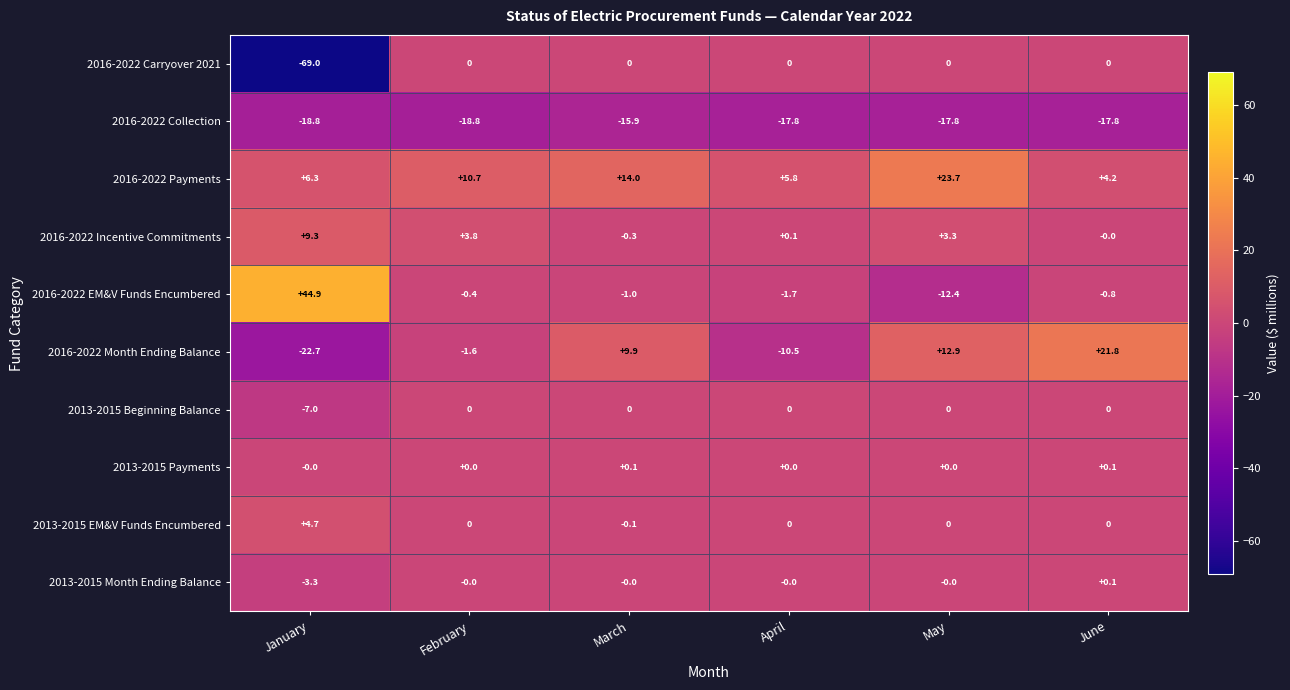

Which series changed the most between March and May?

2016-2022 EM&V Funds Encumbered